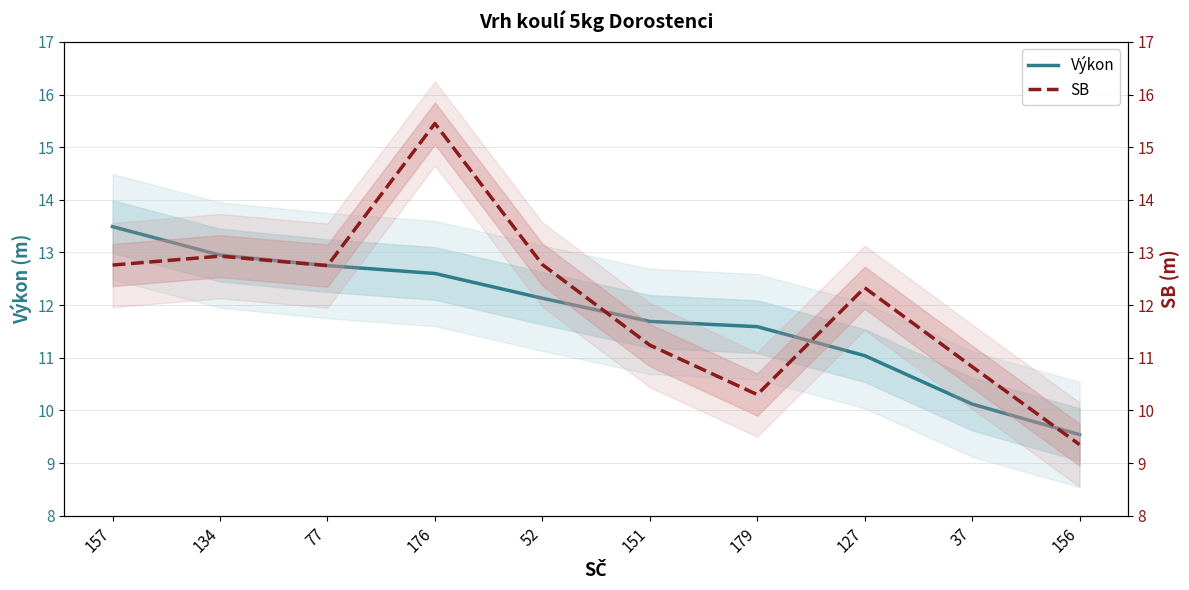

At which category is the sum across all series the highest?

176